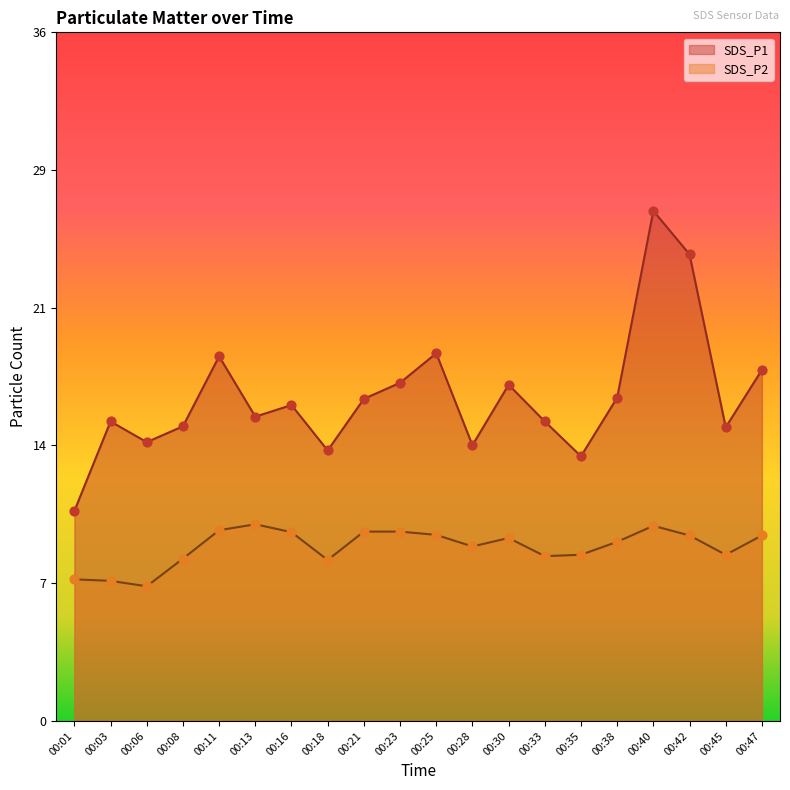

What are all the series names shown in the legend?

SDS_P1, SDS_P2